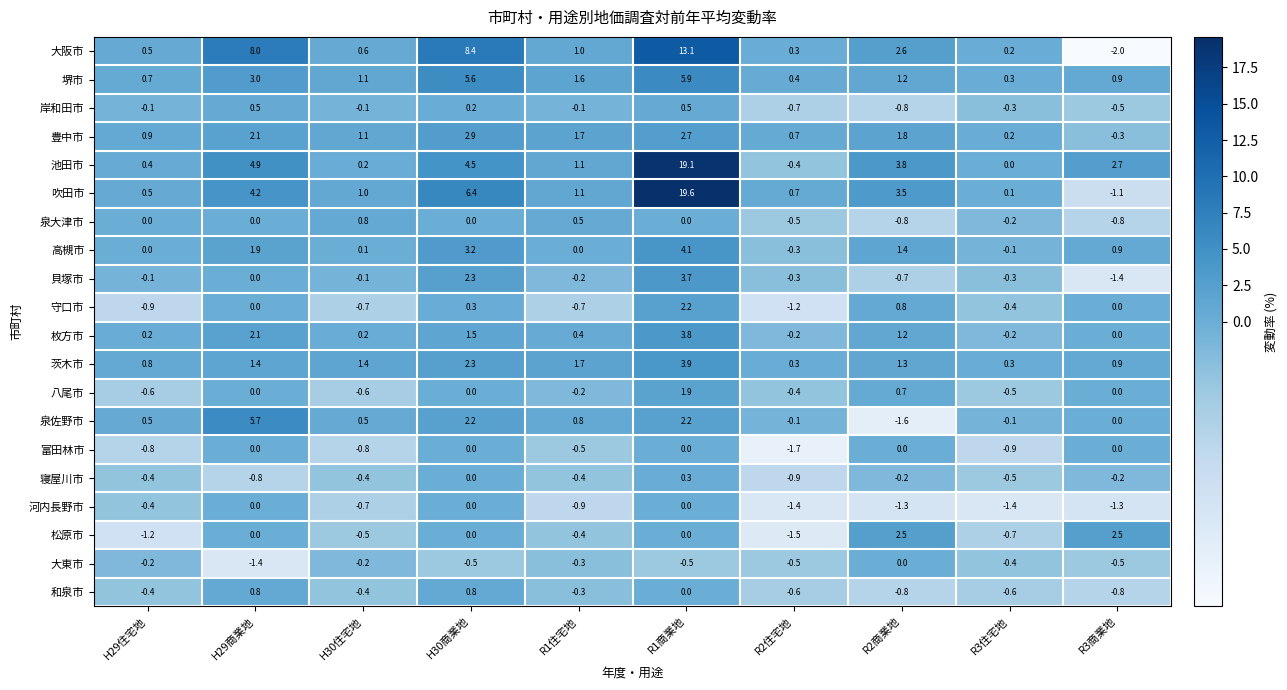

What is the difference between the 大東市 values at H29商業地 and H30商業地?

0.9